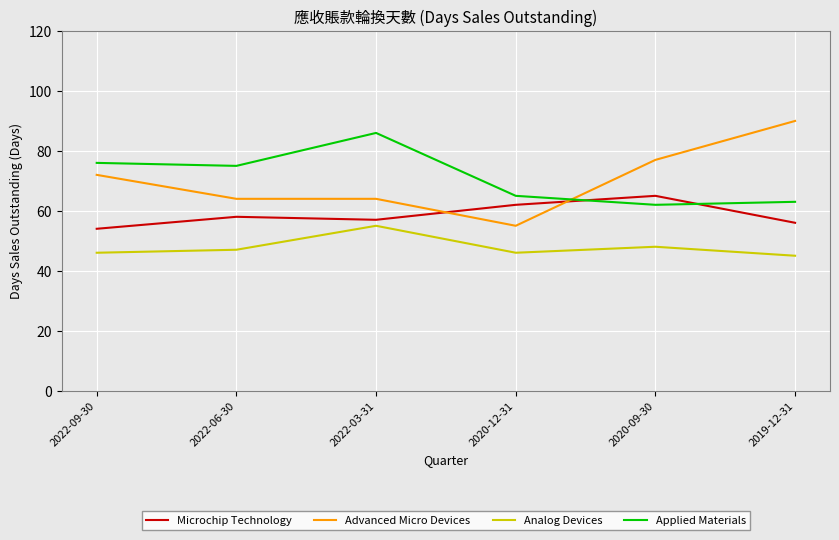

What is the maximum value for Microchip Technology?

65